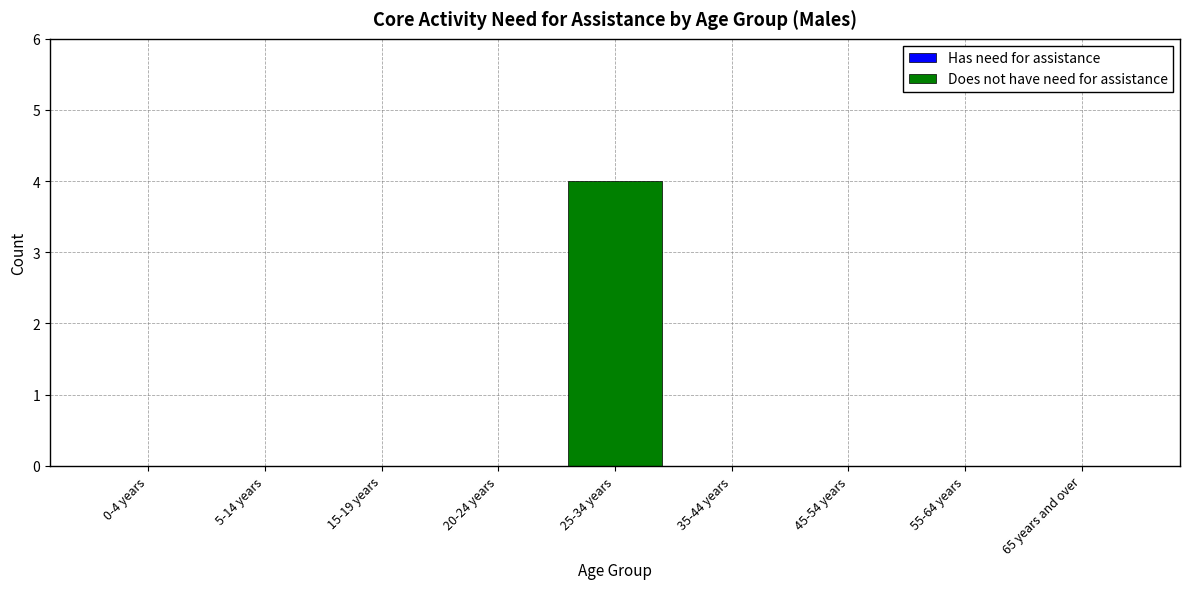

What is the sum of all values?

4